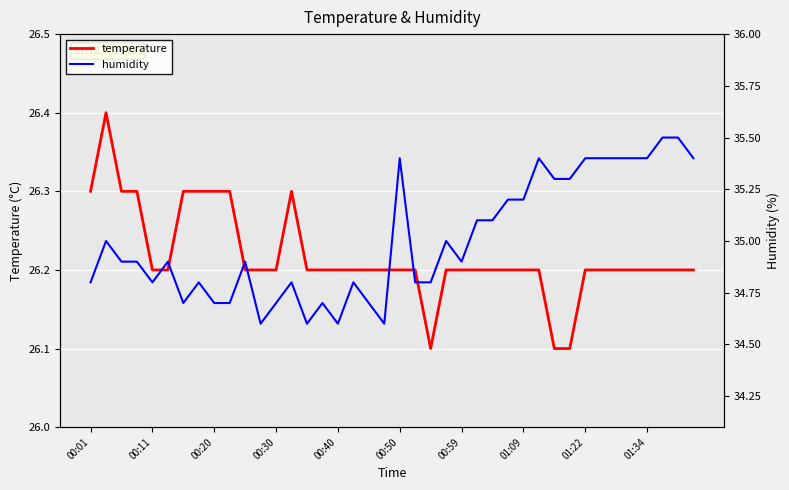

What is the average value of the temperature series?

26.2